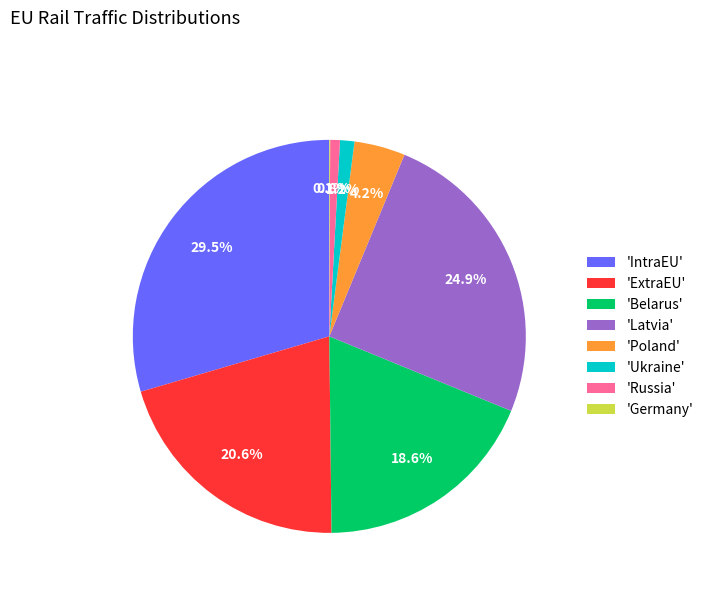

Between 'Russia' and 'ExtraEU', which is larger?

'ExtraEU'